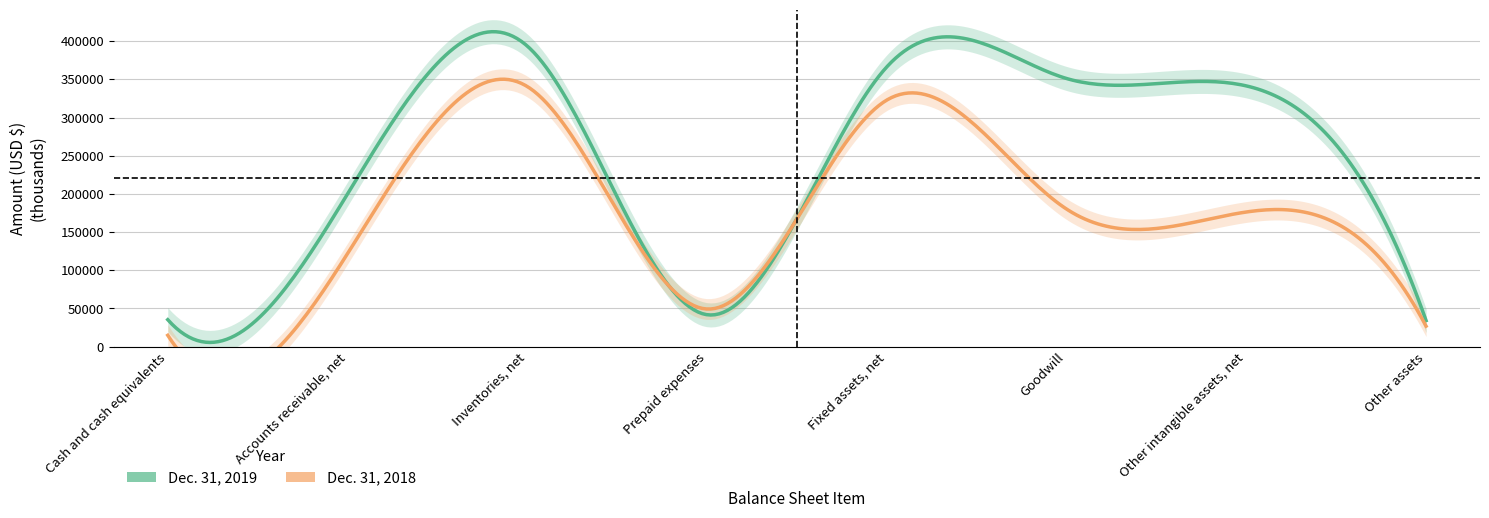

The value of Dec. 31, 2018 at Other intangible assets, net is 97824. True or false?

False